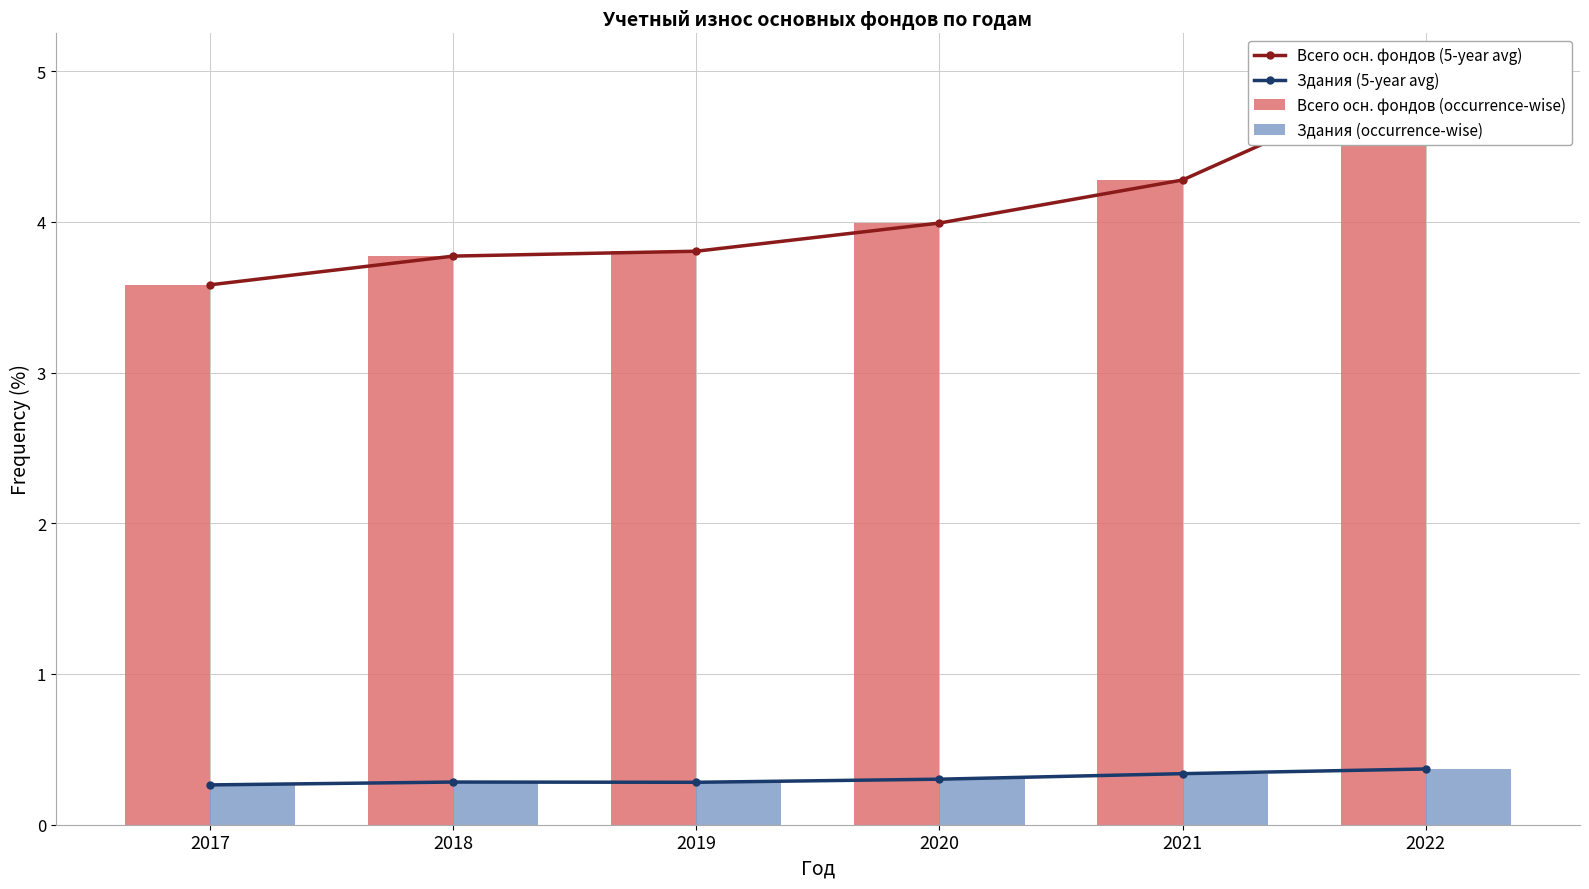

What is the spread (max minus min) of values at 2019?

3.5